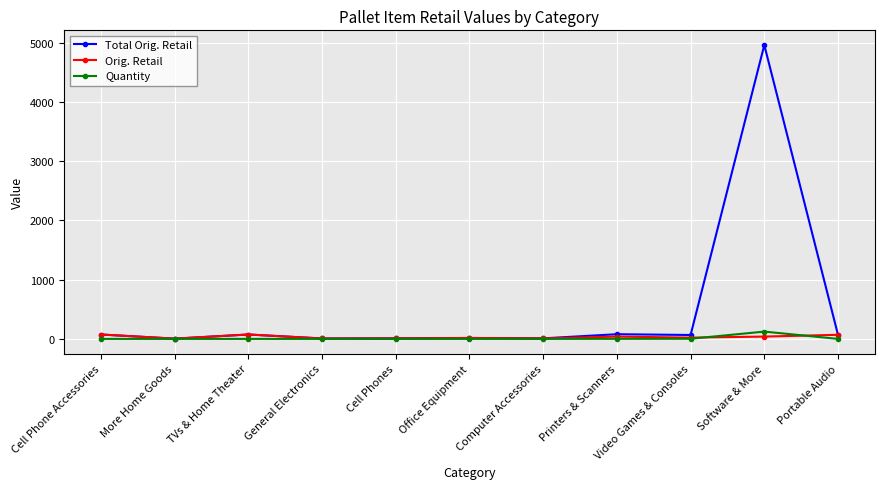

At which category is the sum across all series the highest?

Software & More